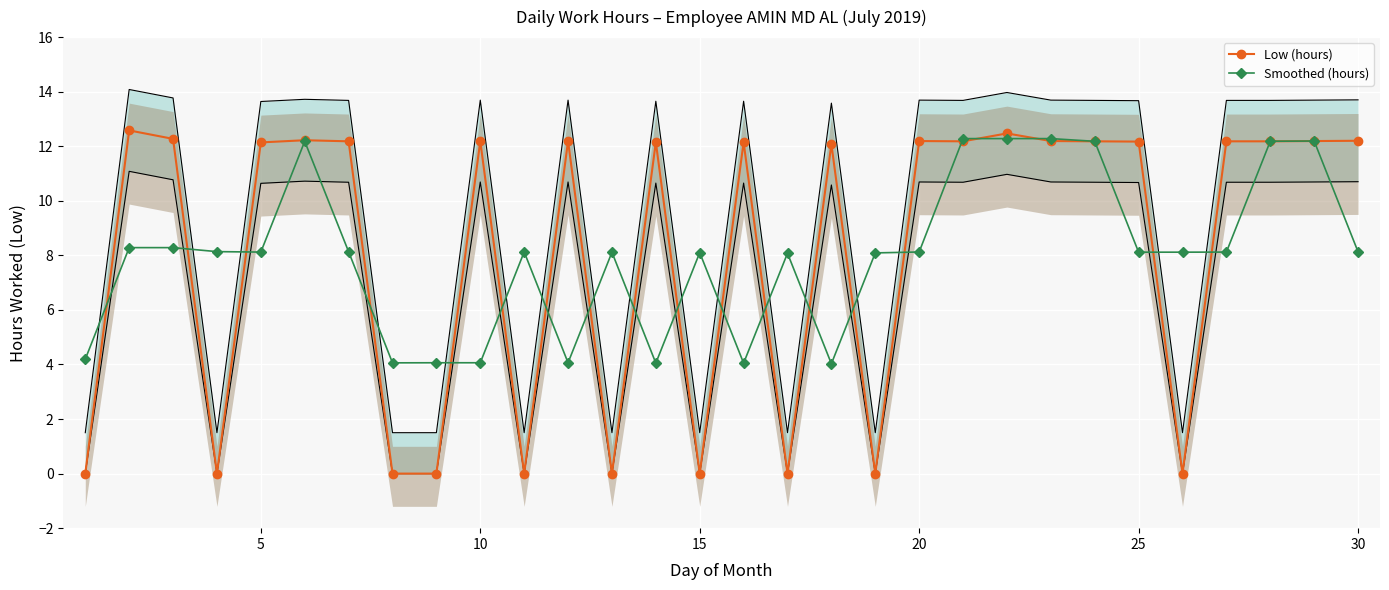

True or false: Low (hours) has more than 1 interior local peaks.

True